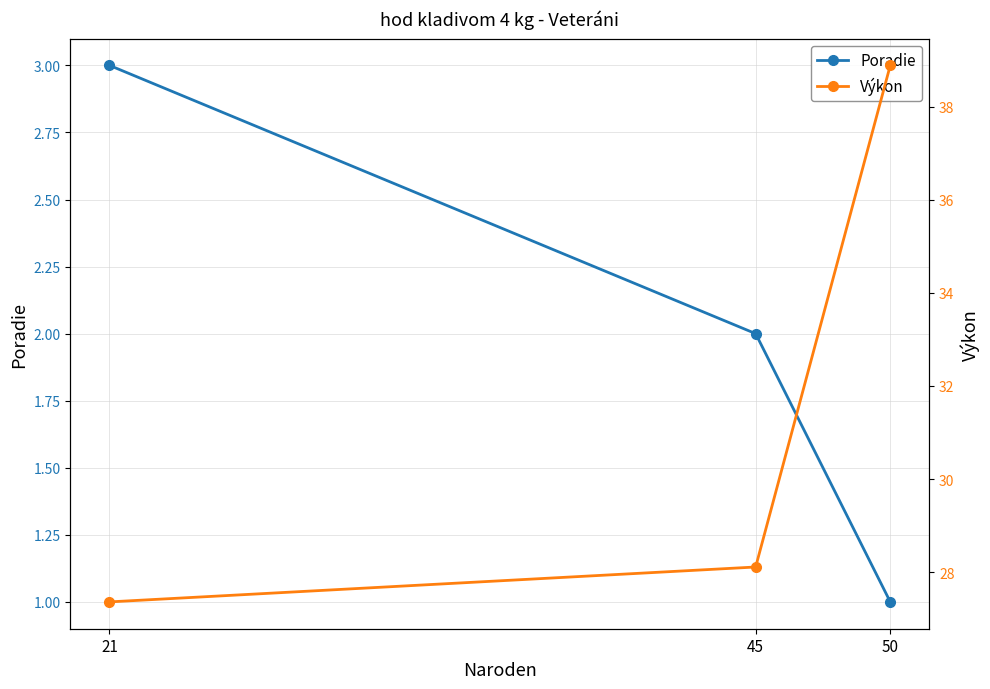

What are all the series names shown in the legend?

Poradie, Výkon